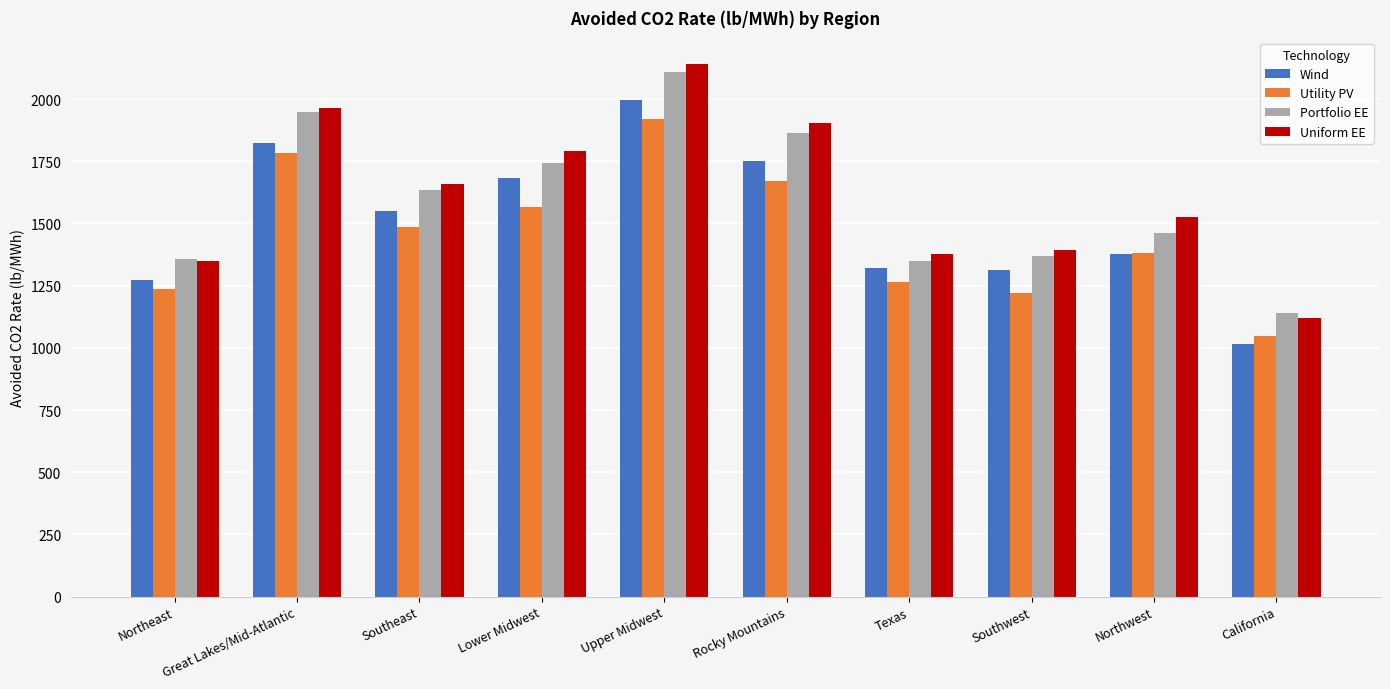

What is the sum of all Wind values?

15104.1